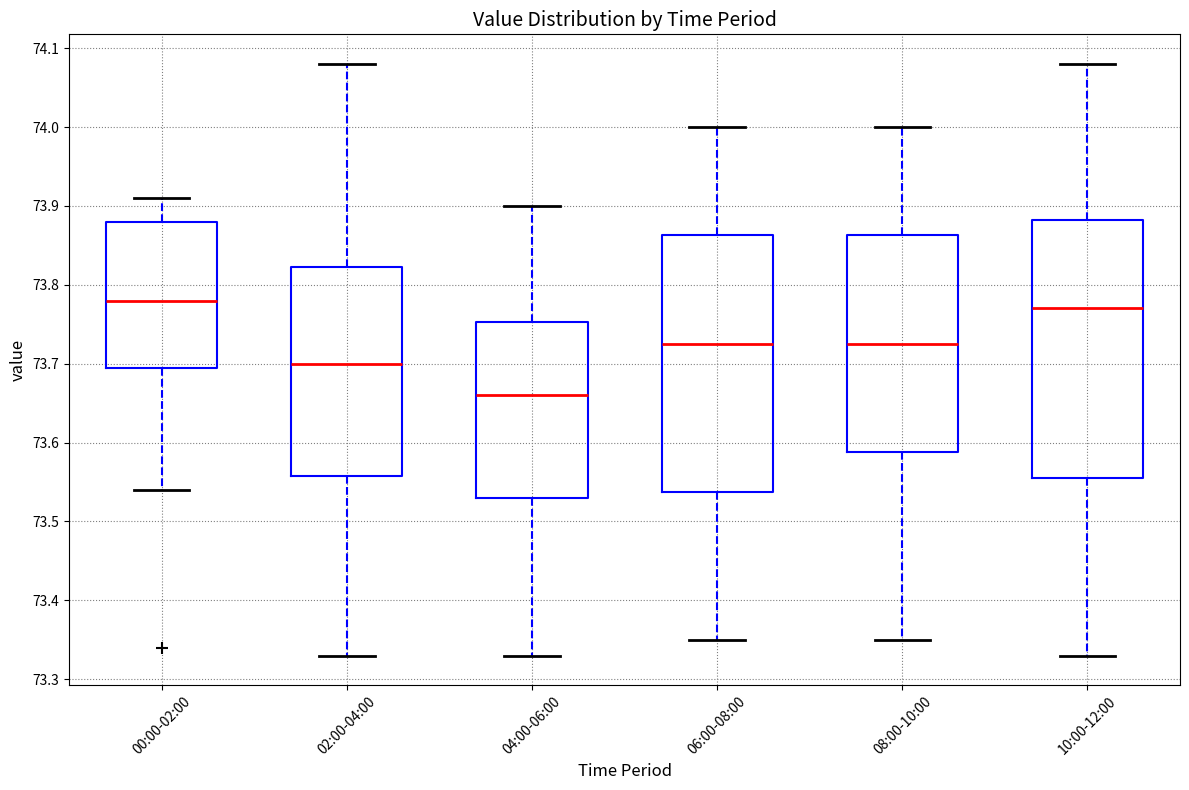

Where does the lower whisker of the box for 08:00-10:00 end on the y-axis? The values are not printed on the chart, so give them approximately, as read against the axis.

73.35